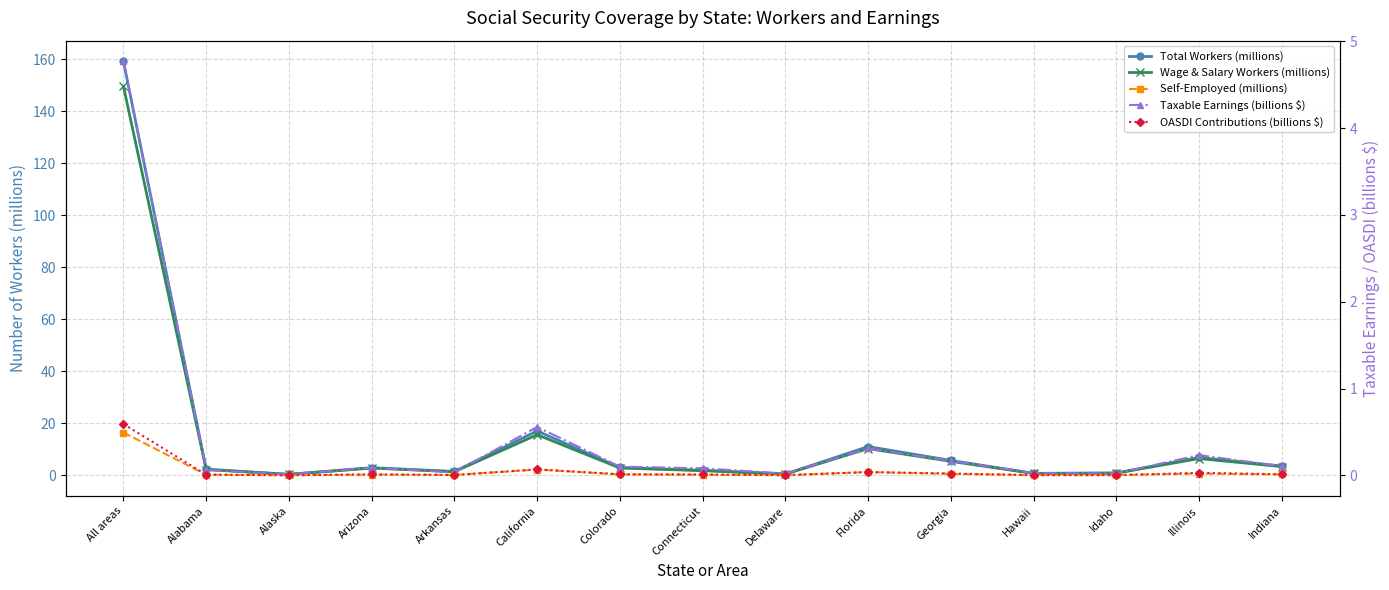

Is the value of Wage & Salary Workers (millions) at Illinois greater than the value of Total Workers (millions) at Indiana?

Yes